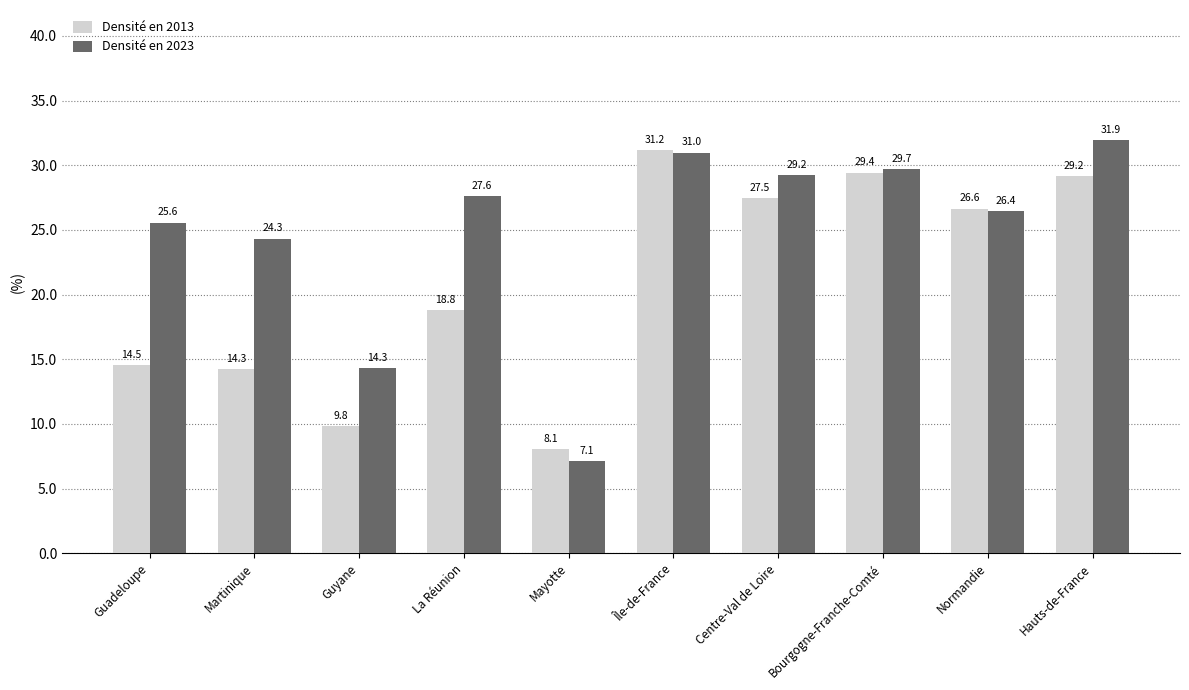

Which category has the lowest value across all series?

Mayotte